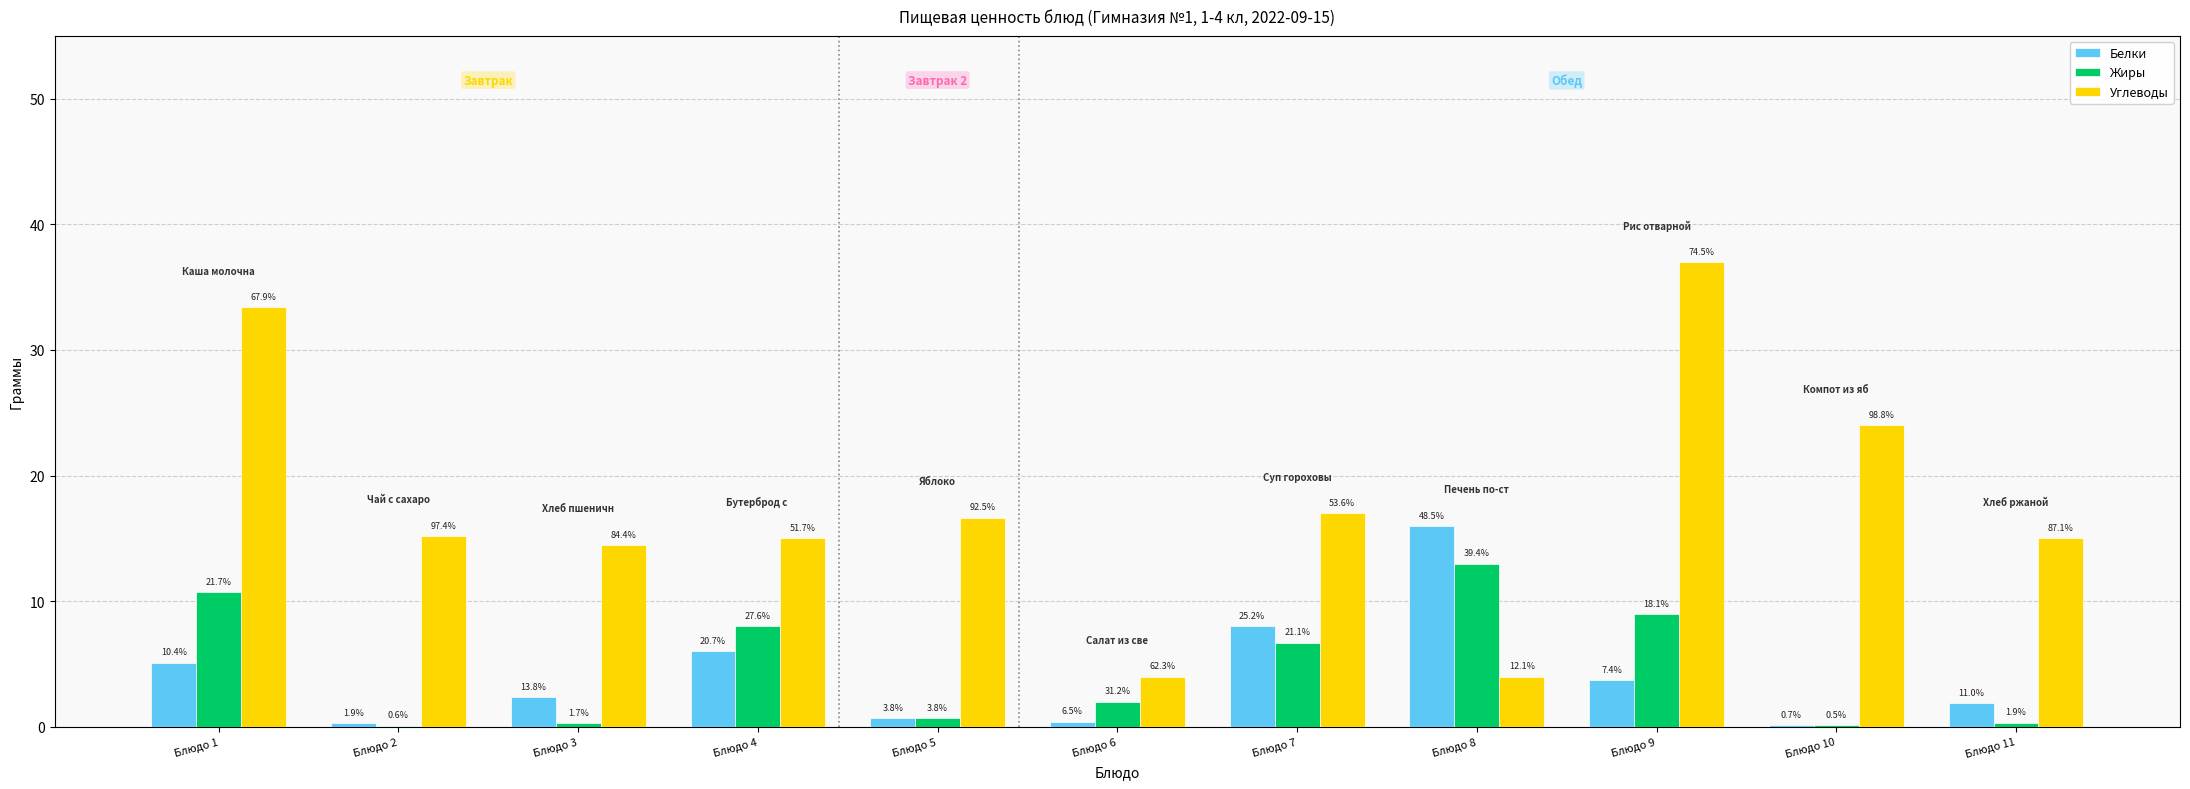

What is the sum of all Белки values?

44.6